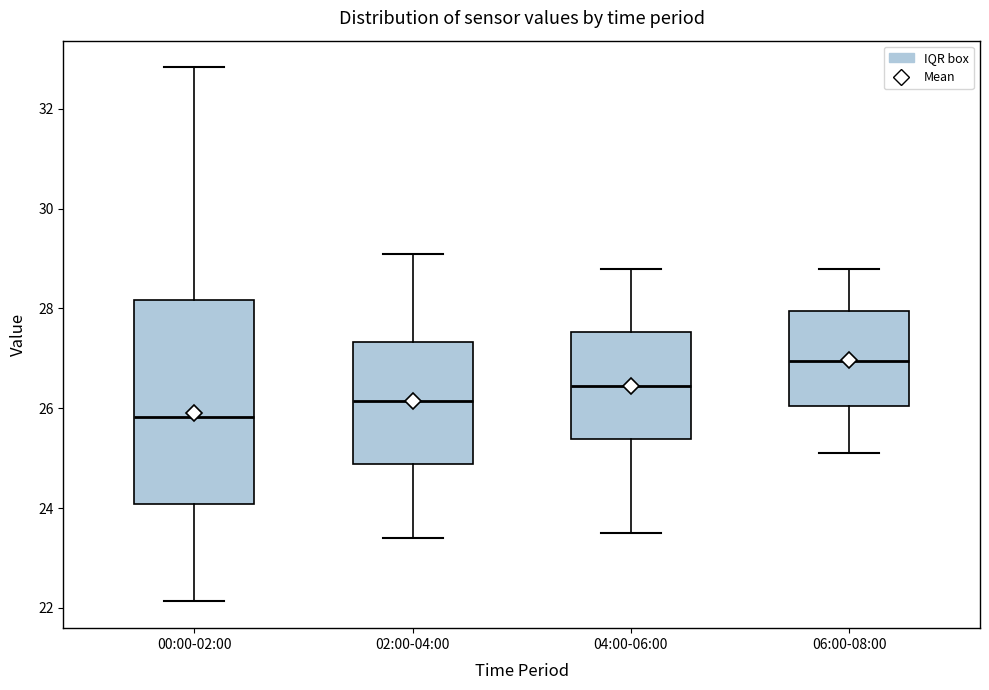

Comparing the boxes themselves (not the whiskers), which one is the tallest?

00:00-02:00